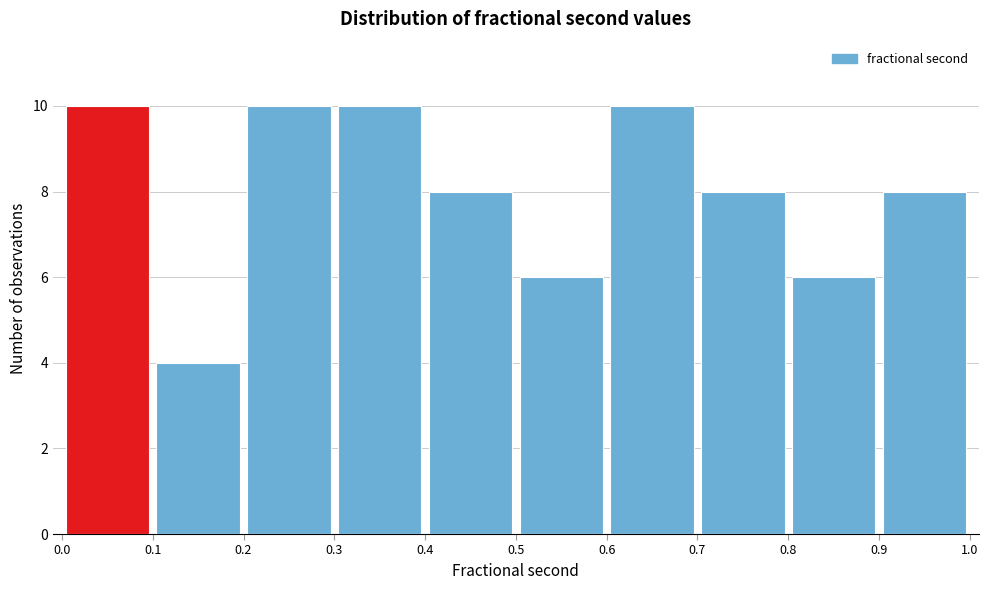

Reading left to right, transcribe this chart: for each bar, give the range it covers on the x-axis and its height. The values are not printed on the chart, so give them approximately, as read against the axis.

0.0 to 0.1: 10
0.1 to 0.2: 4
0.2 to 0.3: 10
0.3 to 0.4: 10
0.4 to 0.5: 8
0.5 to 0.6: 6
0.6 to 0.7: 10
0.7 to 0.8: 8
0.8 to 0.9: 6
0.9 to 1.0: 8